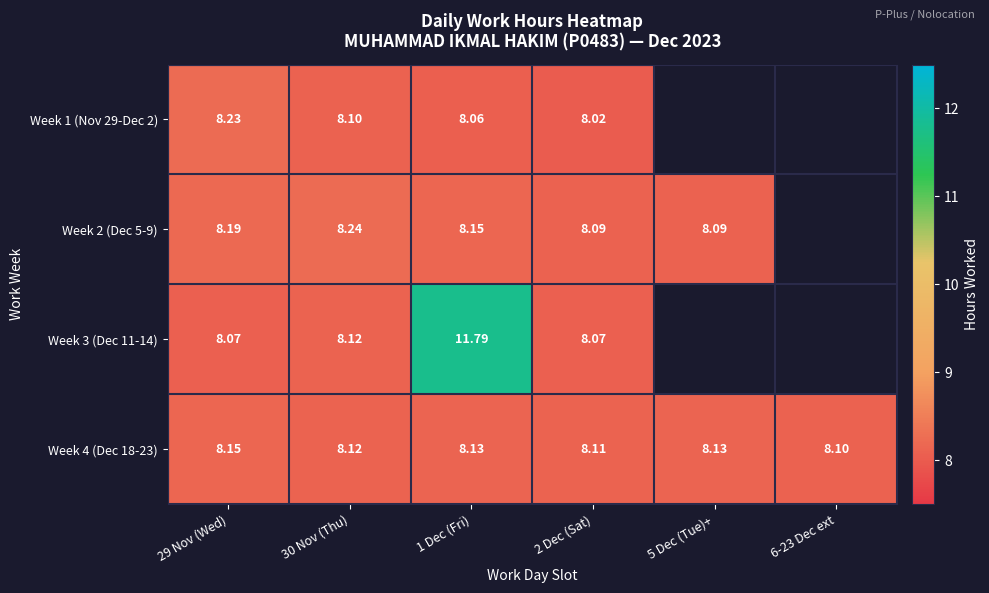

What is the highest value of the Week 1 (Nov 29-Dec 2) series?

8.2